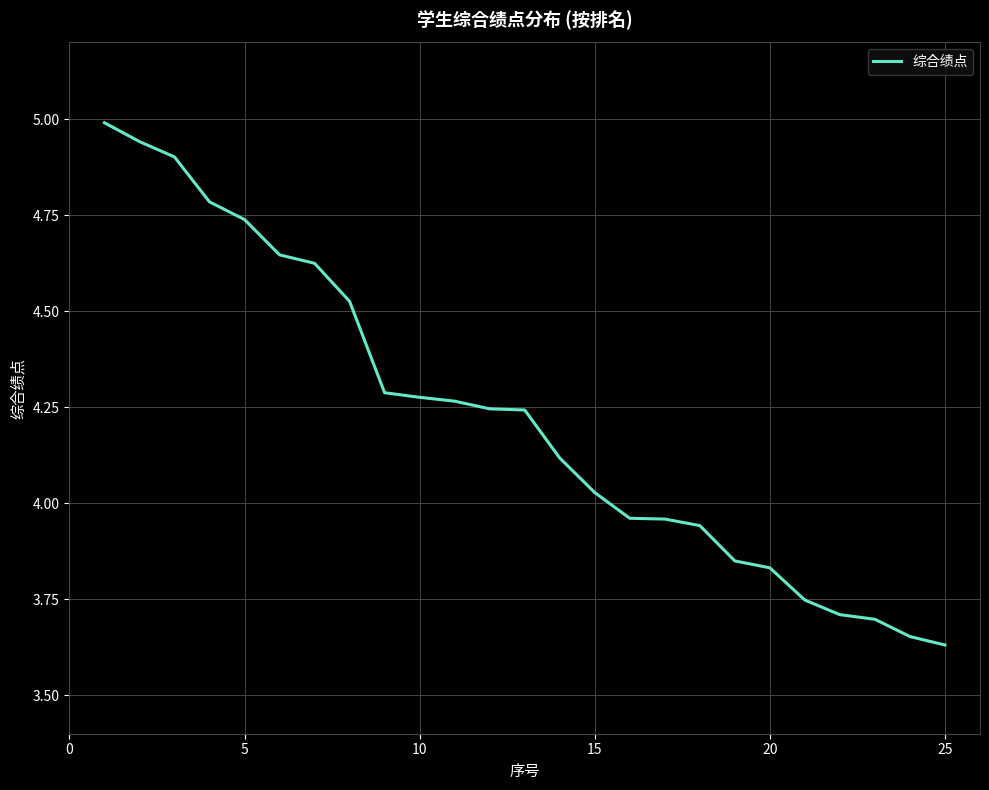

What is the maximum value shown in the chart?

5.0